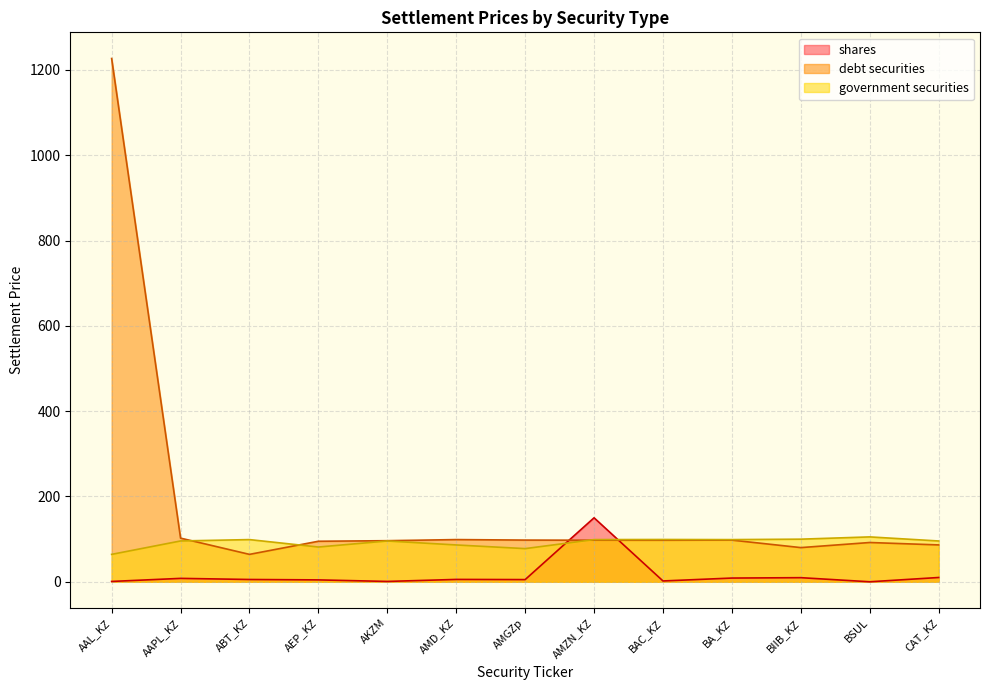

What is the difference between the highest and lowest values at AAL_KZ?

1226.0